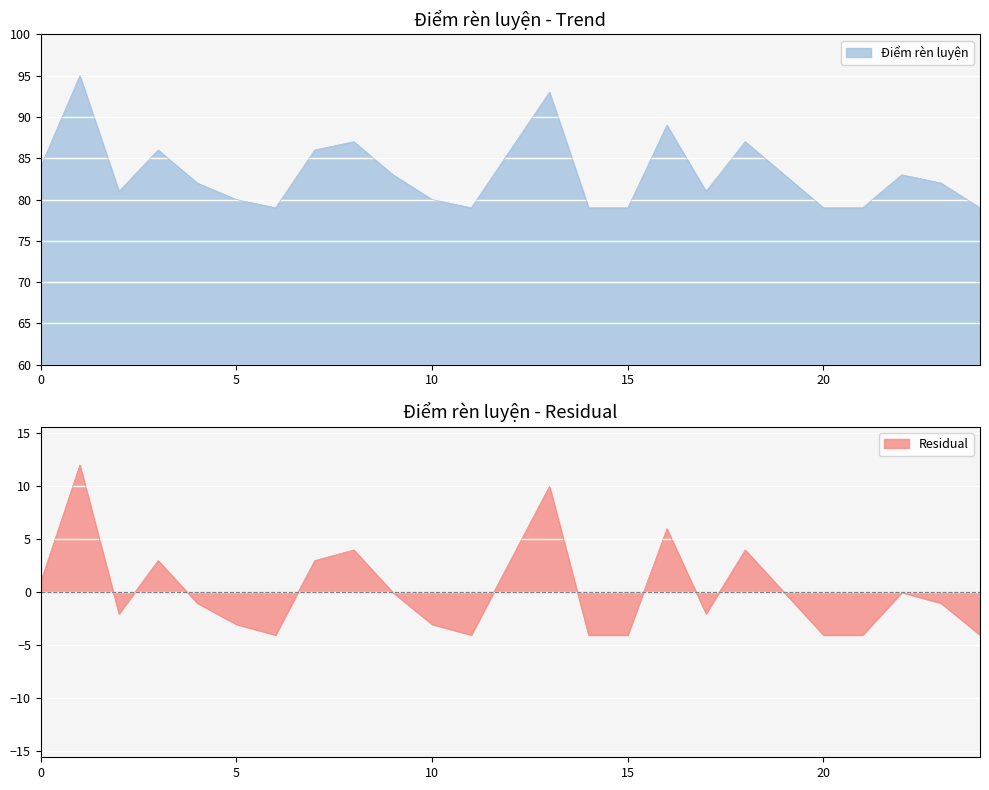

How many lines are shown in the chart?

1